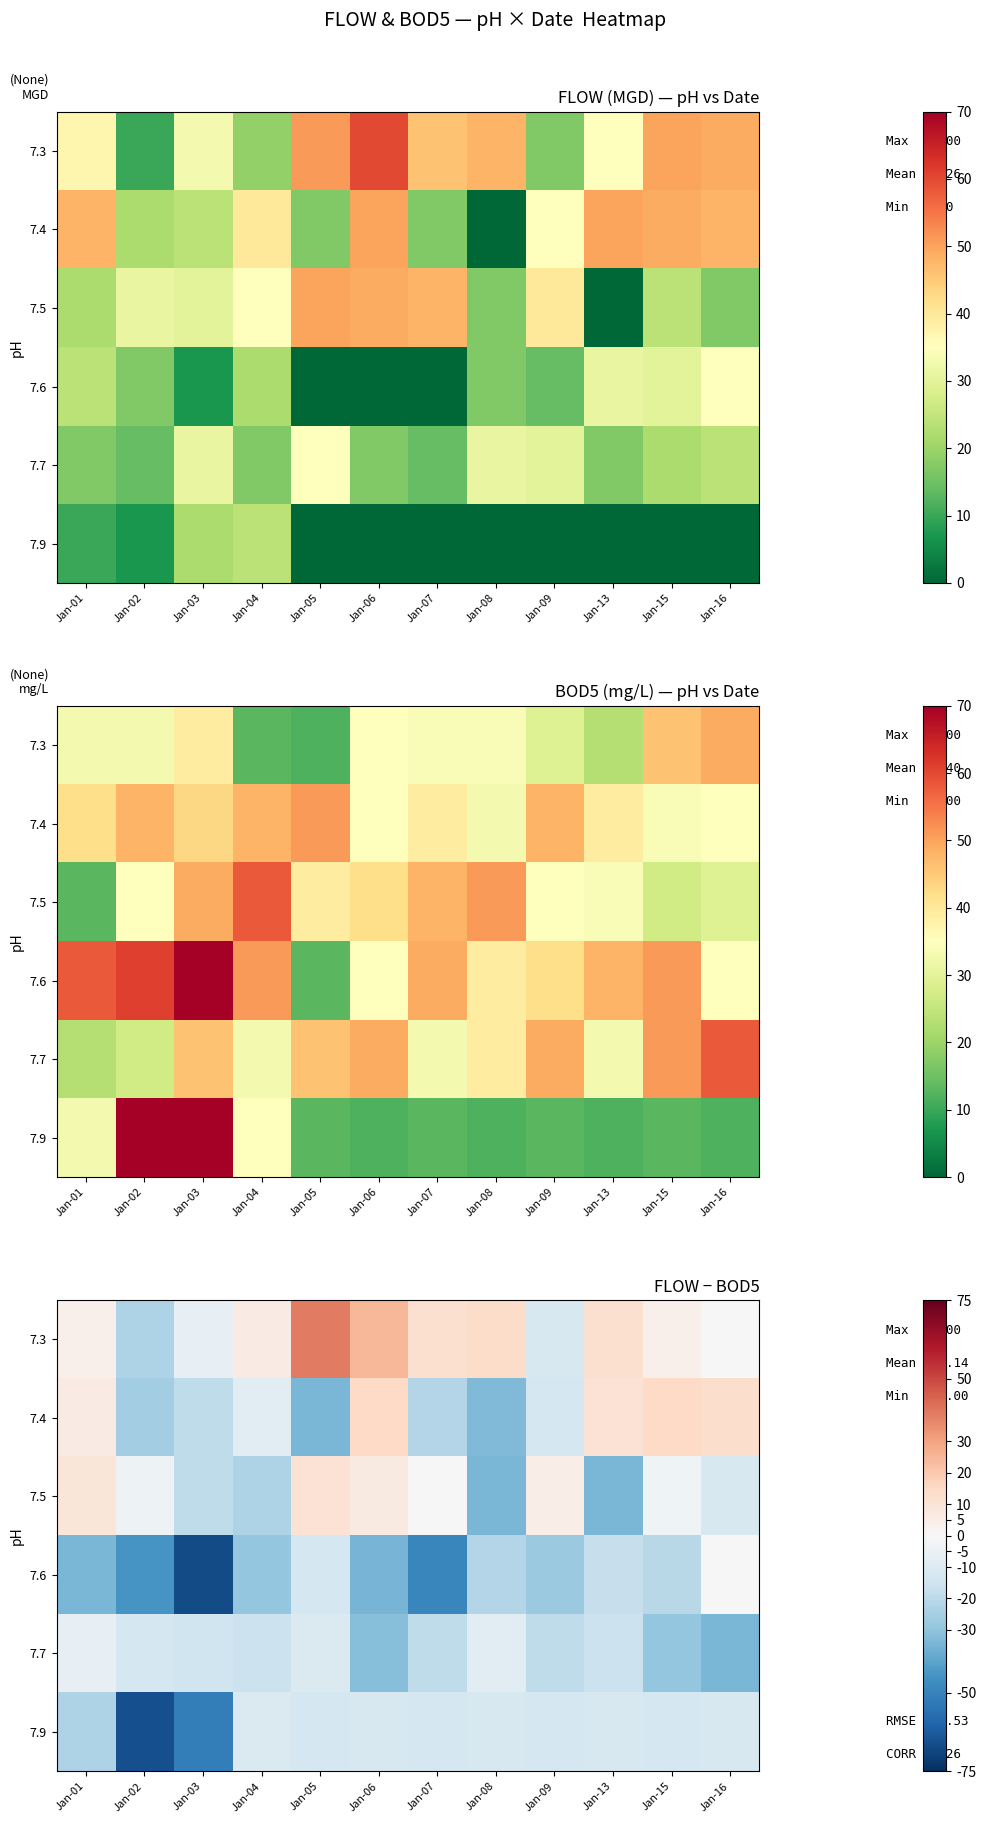

Rank the series by their maximum value, from highest to lowest.

7.3, 7.4, 7.5, 7.6, 7.7, 7.9